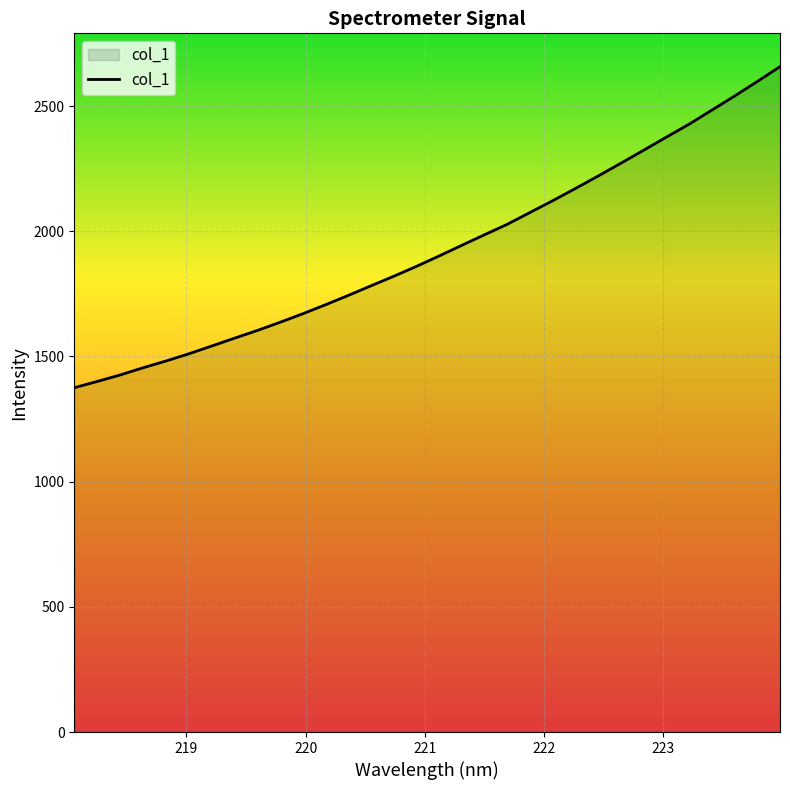

Count the number of categories in the chart.

32